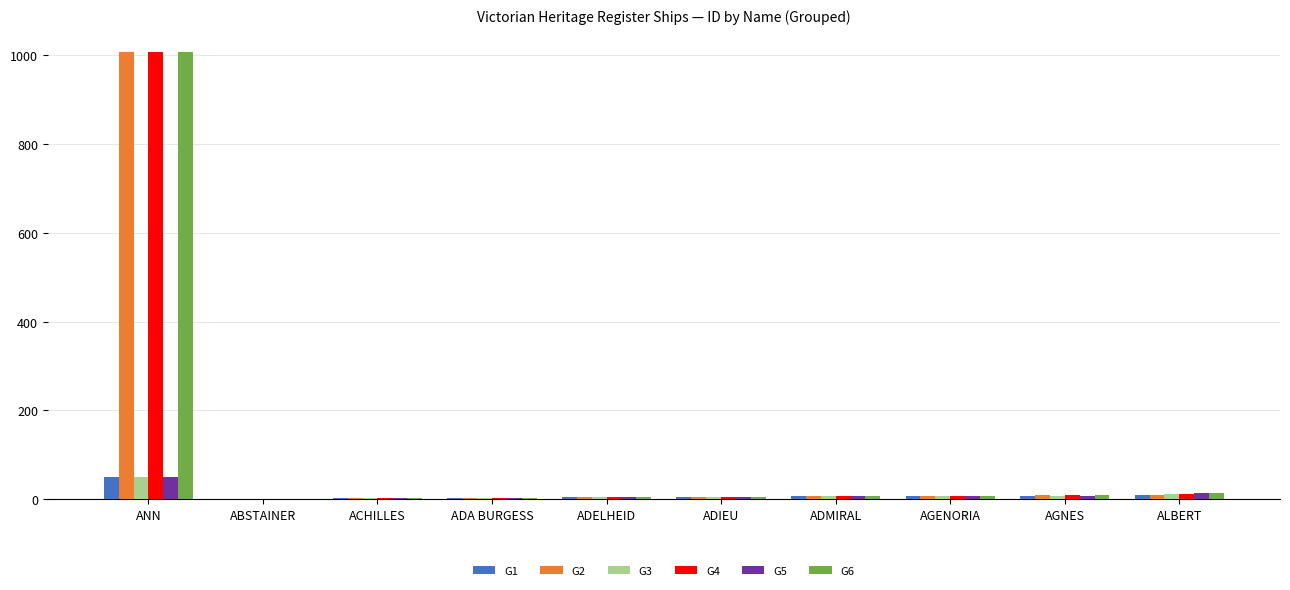

What is the sum of all G4 values?

1058